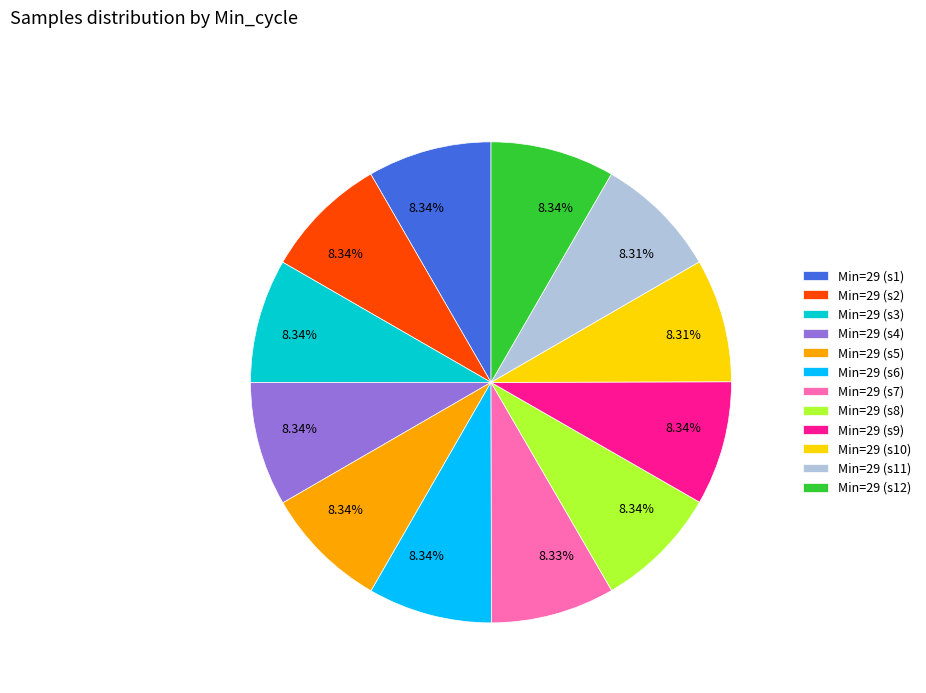

Combined, do Min=29 (s11) and Min=29 (s3) account for over 50%?

No